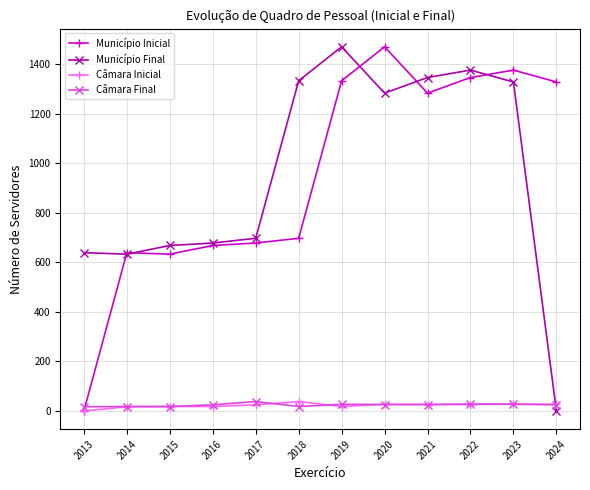

At which label does Câmara Inicial first exceed 26?

2018